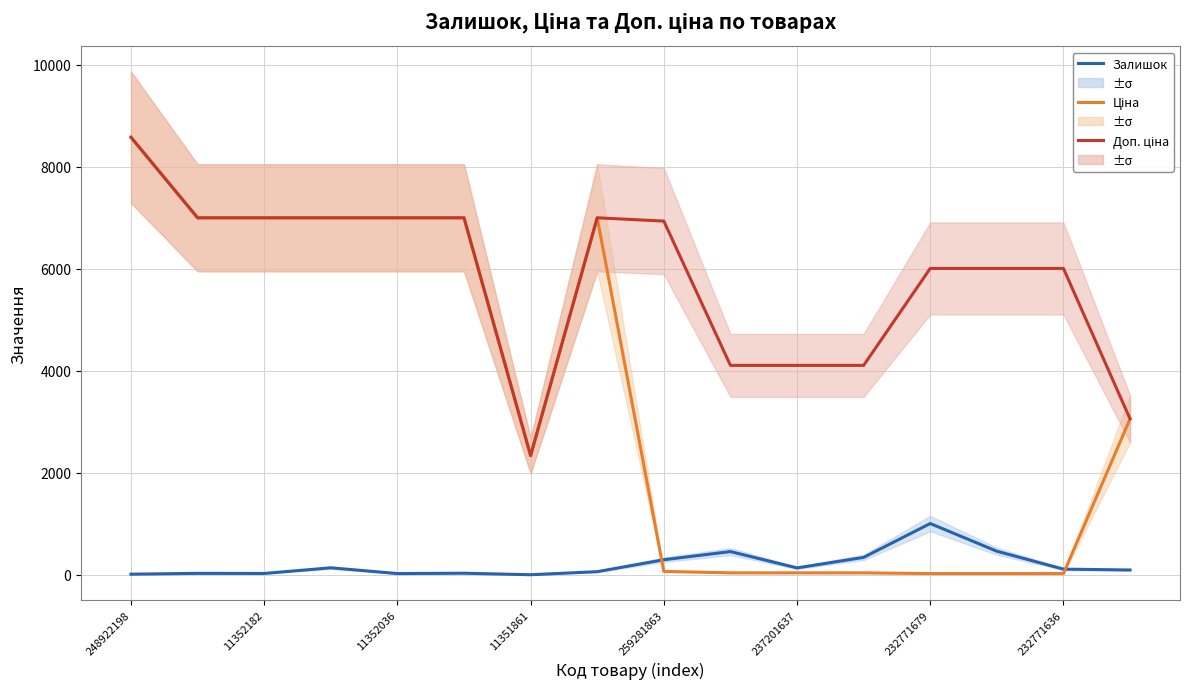

Which category has the lowest value across all series?

11351861